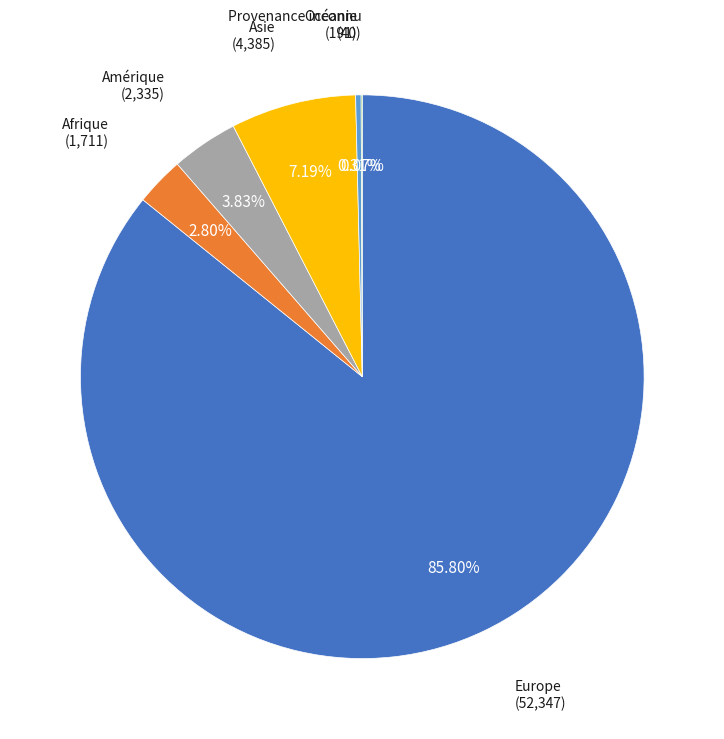

Is there a majority slice in this chart?

Yes